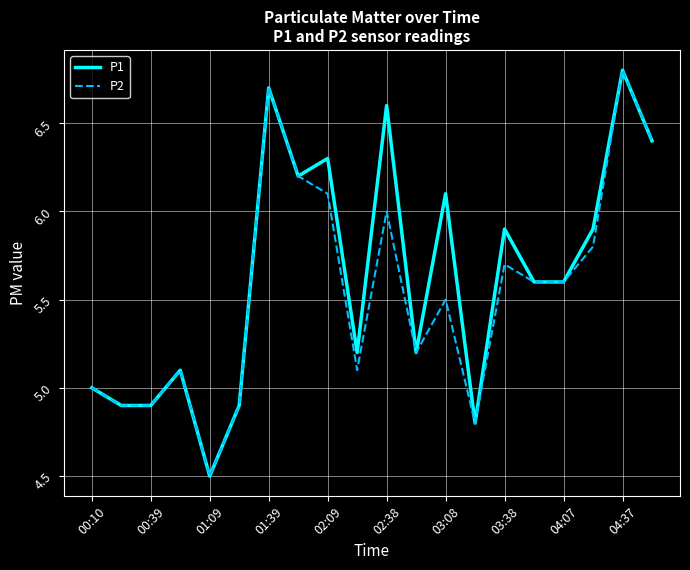

What is the minimum value shown in the chart?

4.5